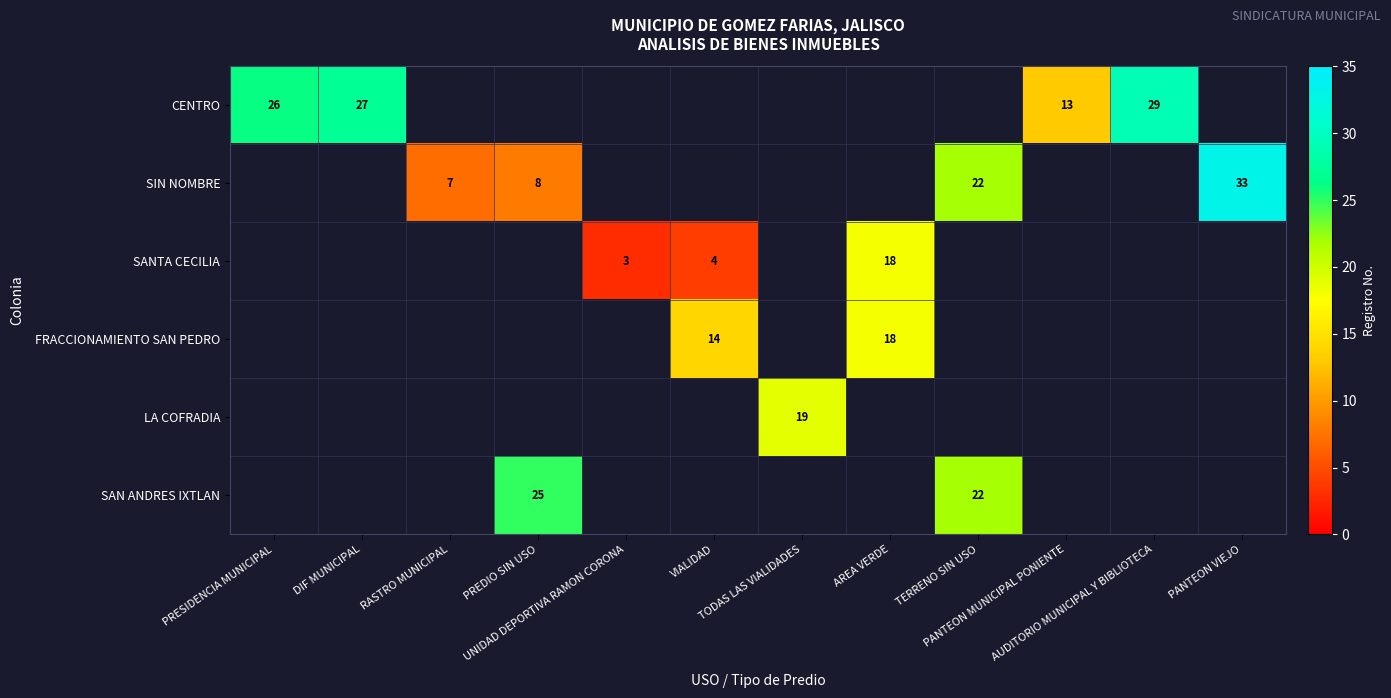

How many distinct data groups are displayed?

6